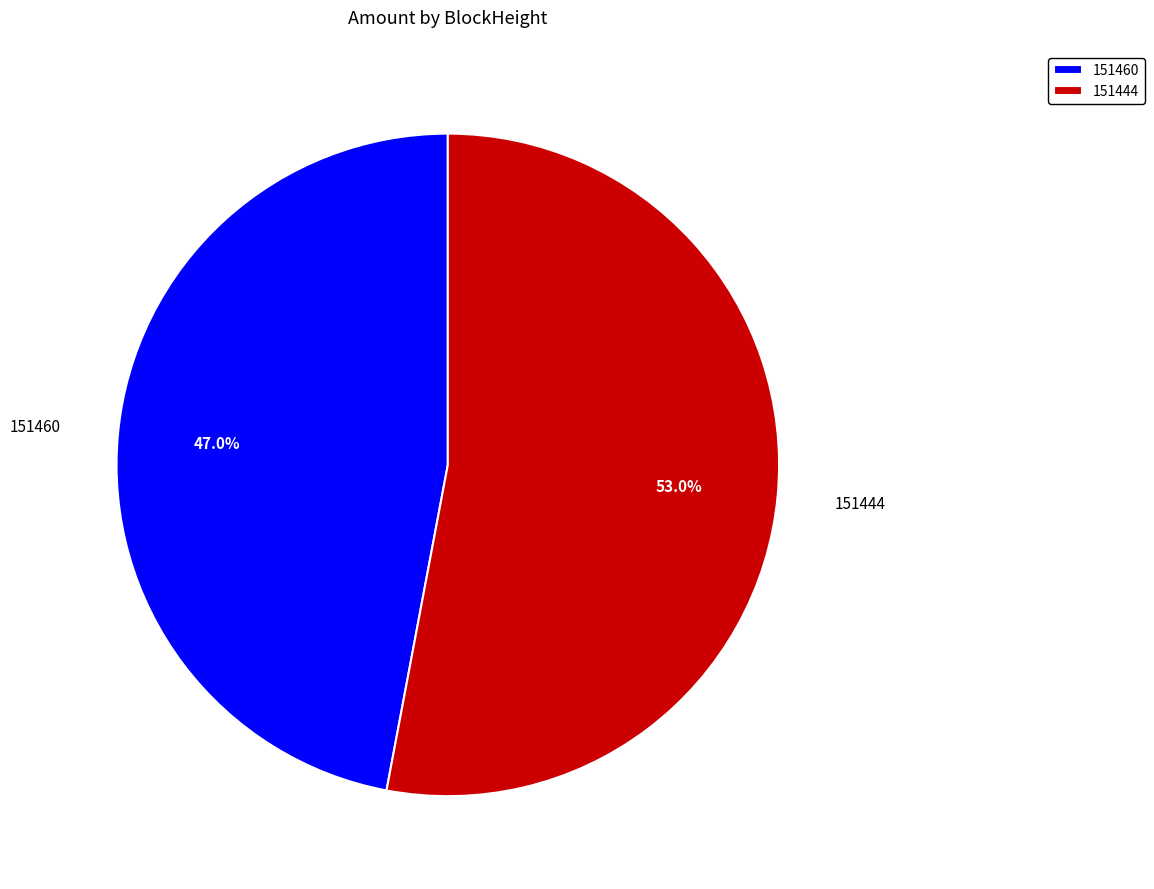

How many segments does this pie chart have?

2